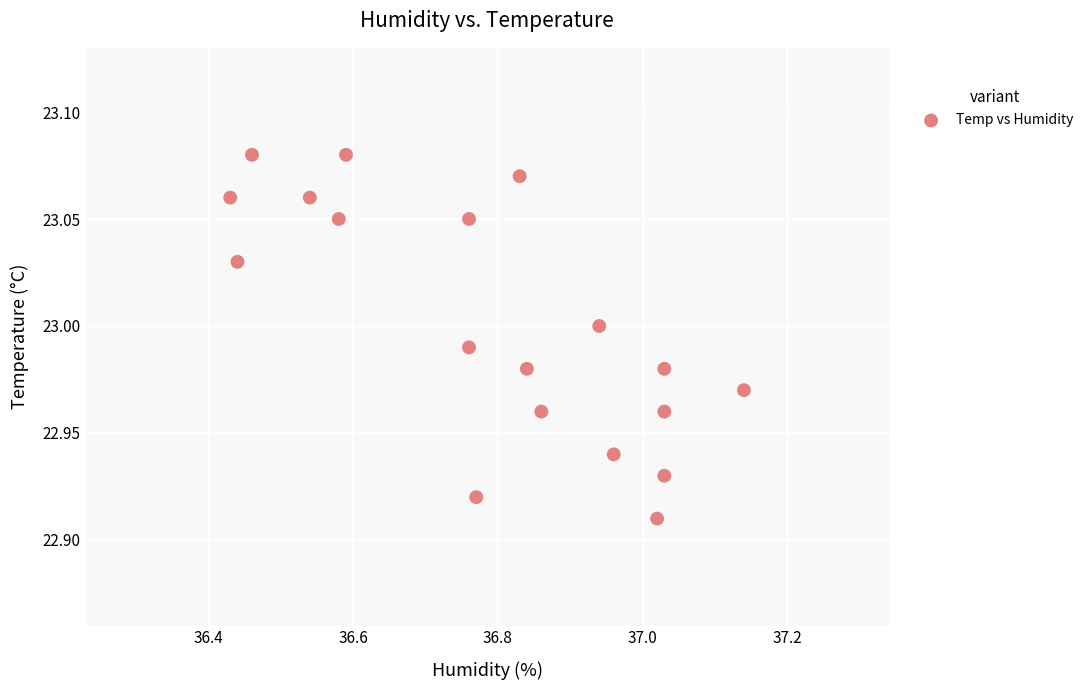

What is the range of X values (max minus min)?

0.7